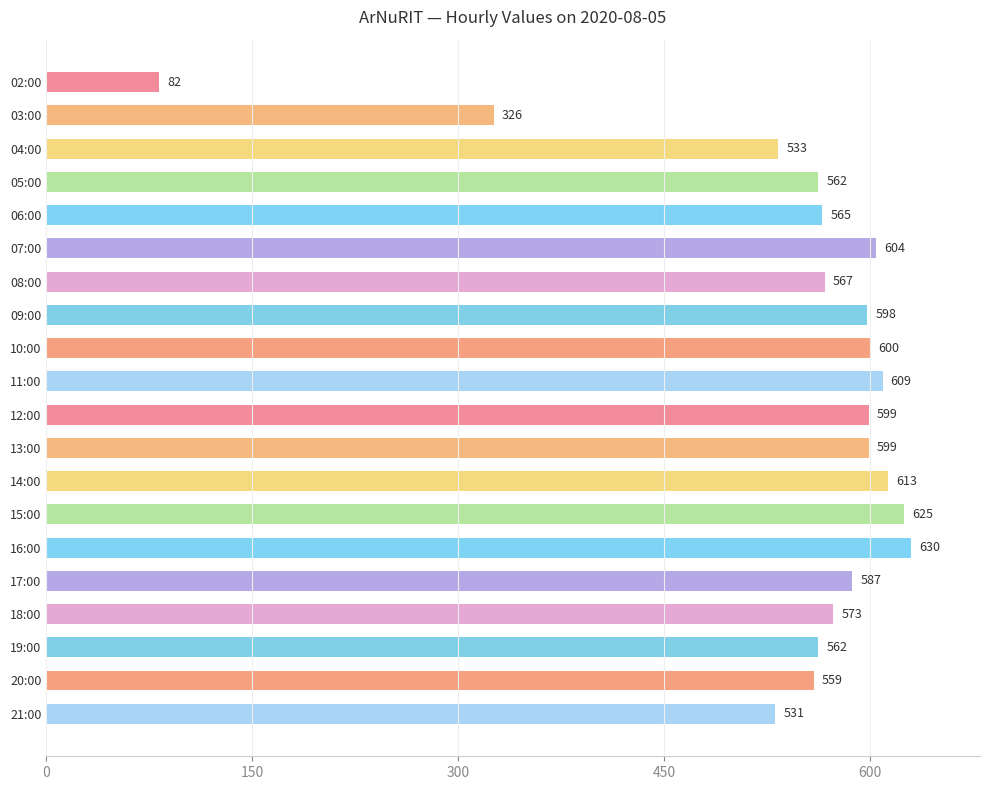

What is the difference between the maximum and minimum values?

548